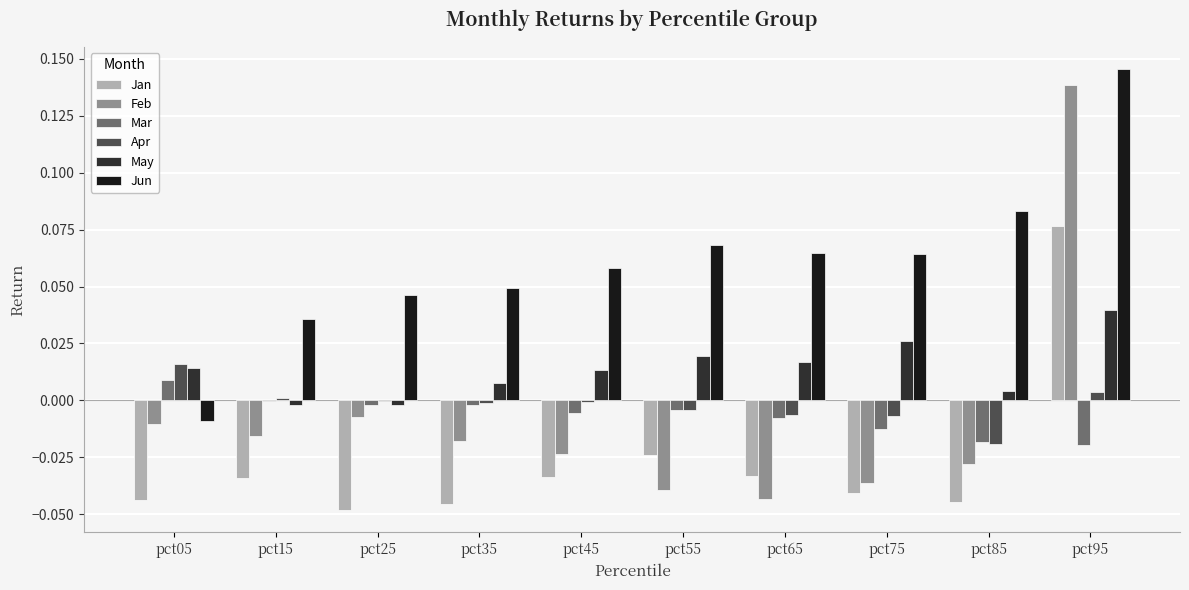

Which series has the largest total across all categories?

Jun